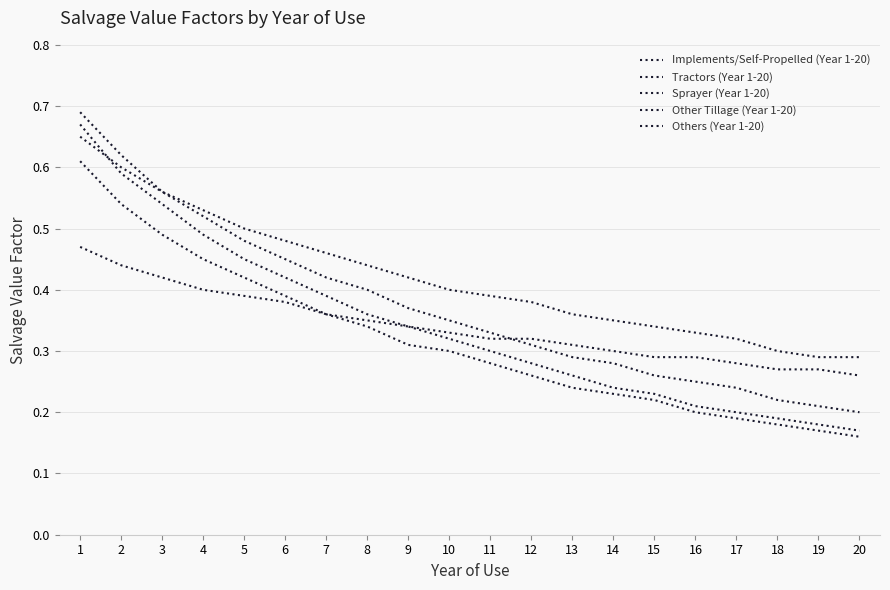

Between 6 and 13, which series saw the biggest shift?

Others (Year 1-20)